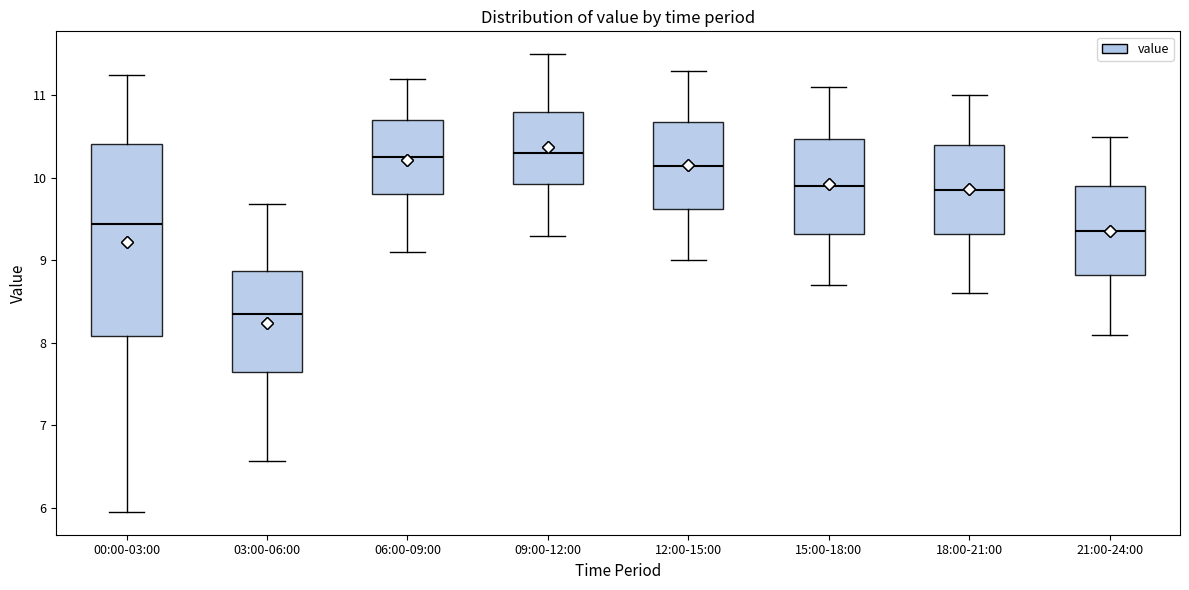

Which box has the lowest median line?

03:00-06:00